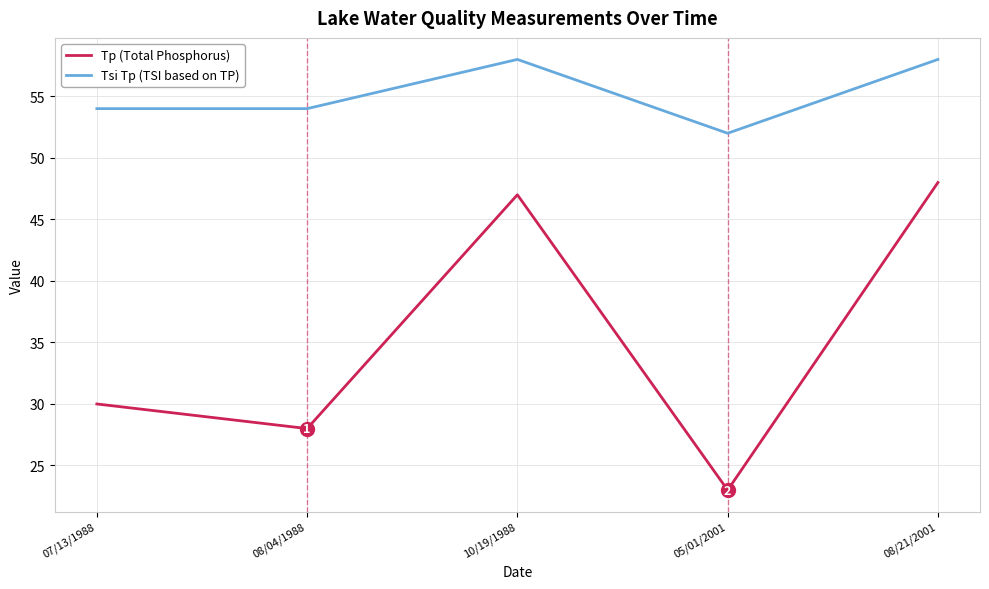

What is the sum of all Tsi Tp (TSI based on TP) values?

276